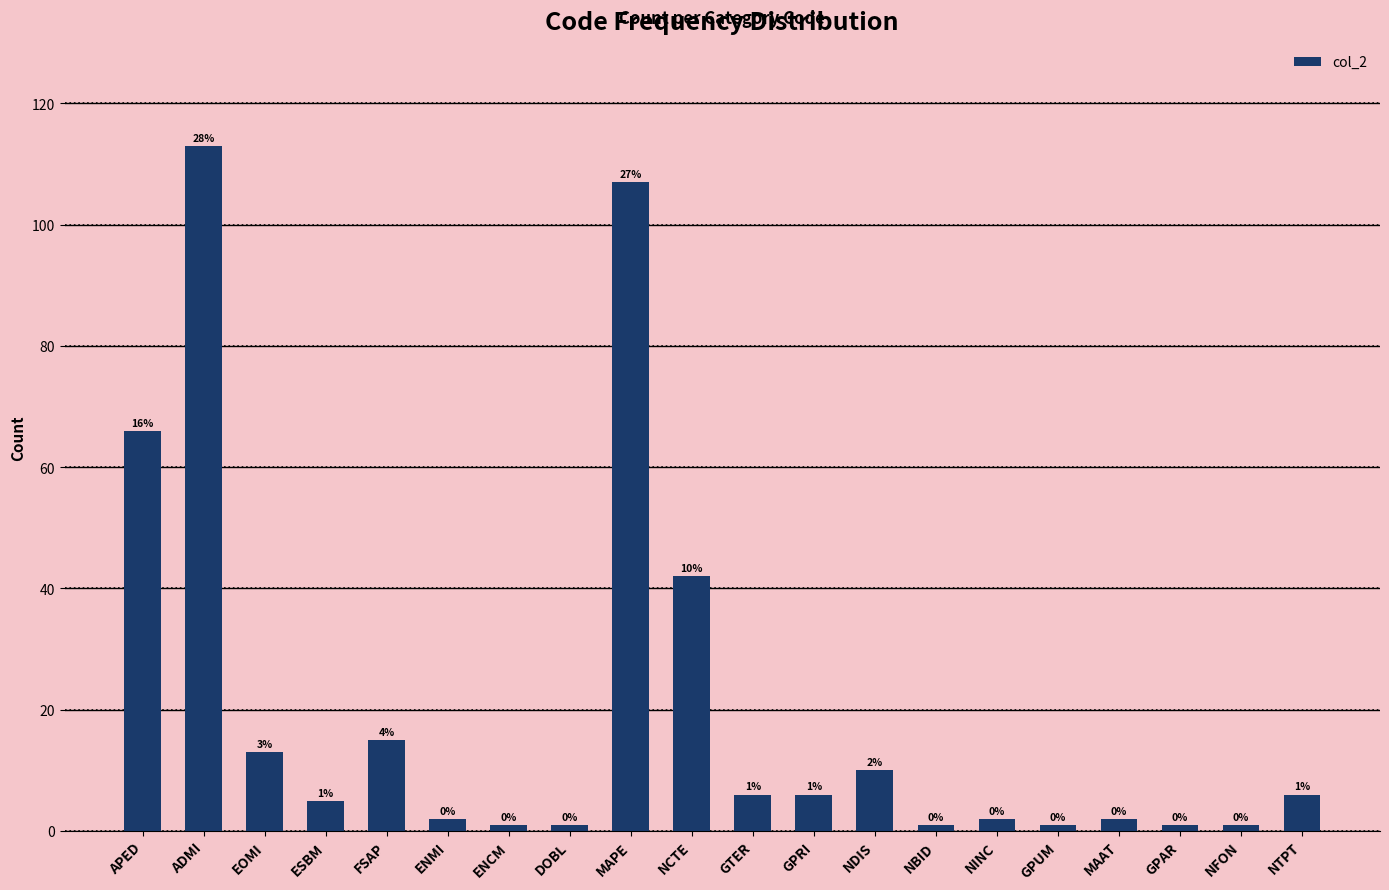

Rank the categories by value from highest to lowest.

ADMI, MAPE, APED, NCTE, FSAP, EOMI, NDIS, GTER, GPRI, NTPT, ESBM, ENMI, NINC, MAAT, ENCM, DOBL, NBID, GPUM, GPAR, NFON